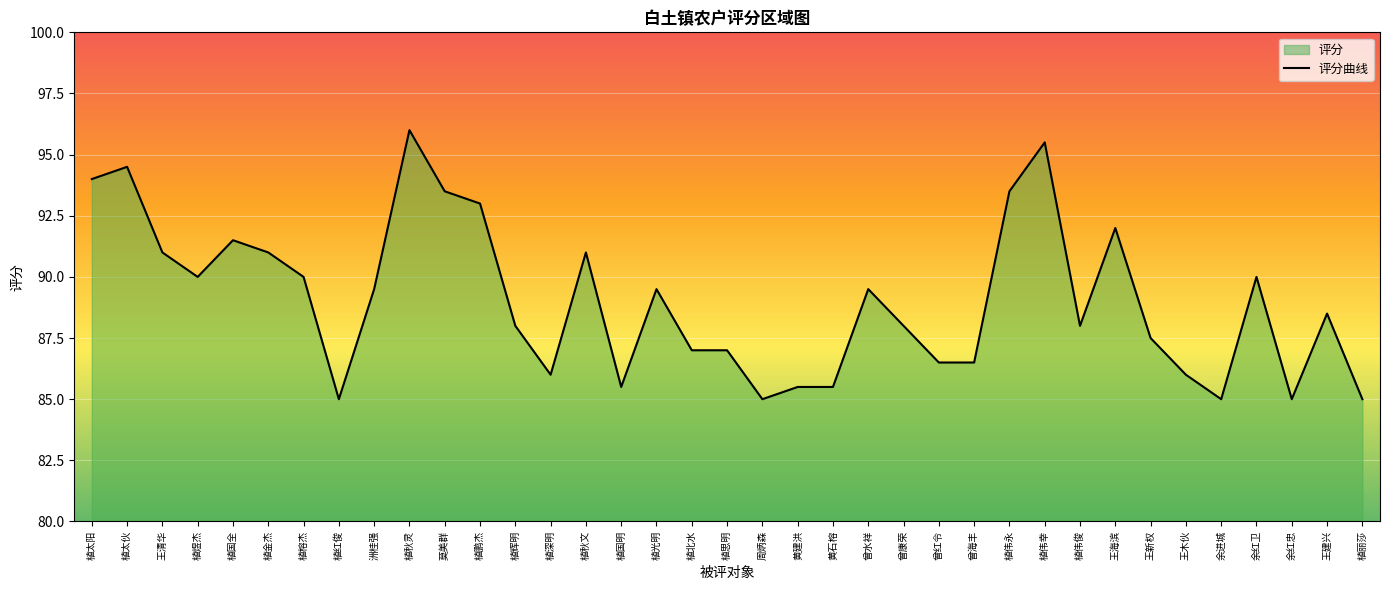

What is the difference between the second highest and second lowest values?

10.5